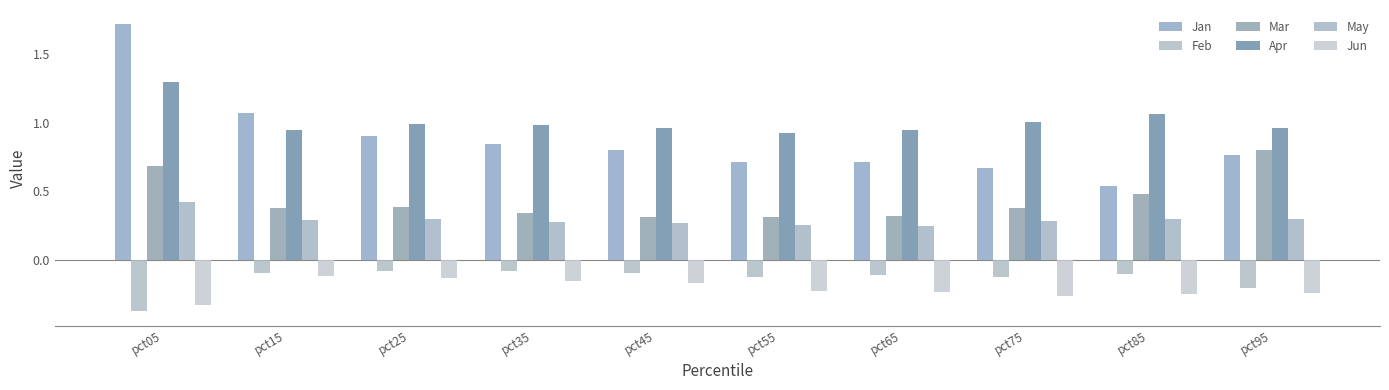

Does the chart contain stacked bars?

No